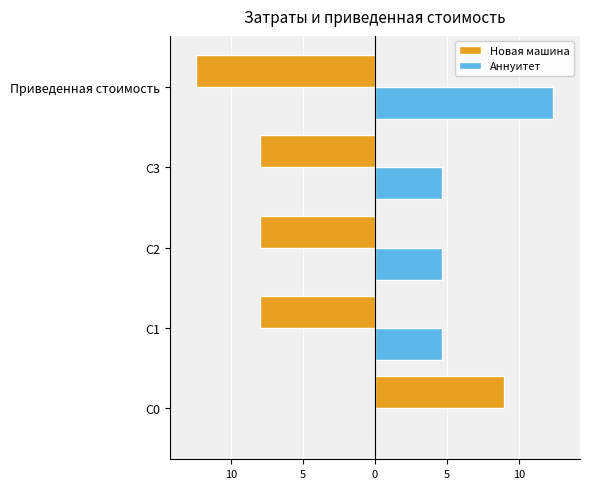

What are all the series names shown in the legend?

Новая машина, Аннуитет